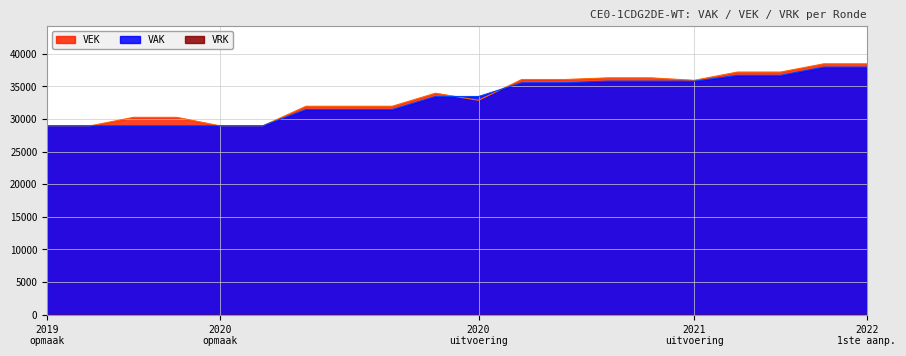

Is it true that VAK equals 35814 at 2021 1ste aanpassing - ontwerp?

True